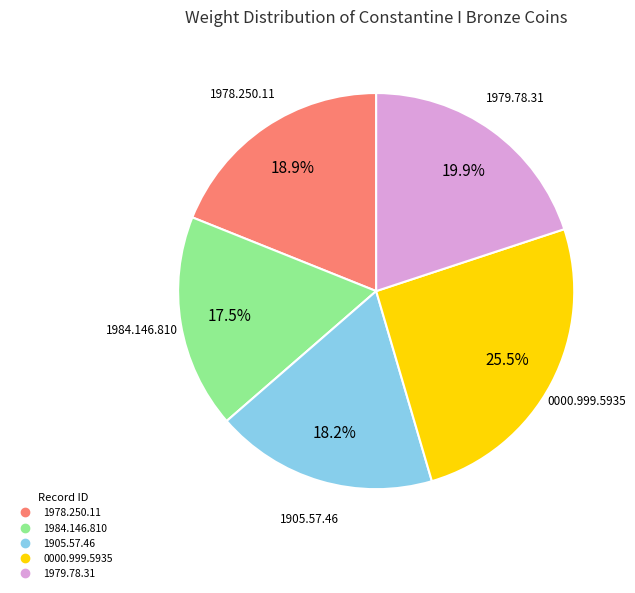

Does 1984.146.810 represent more than half of the total?

No